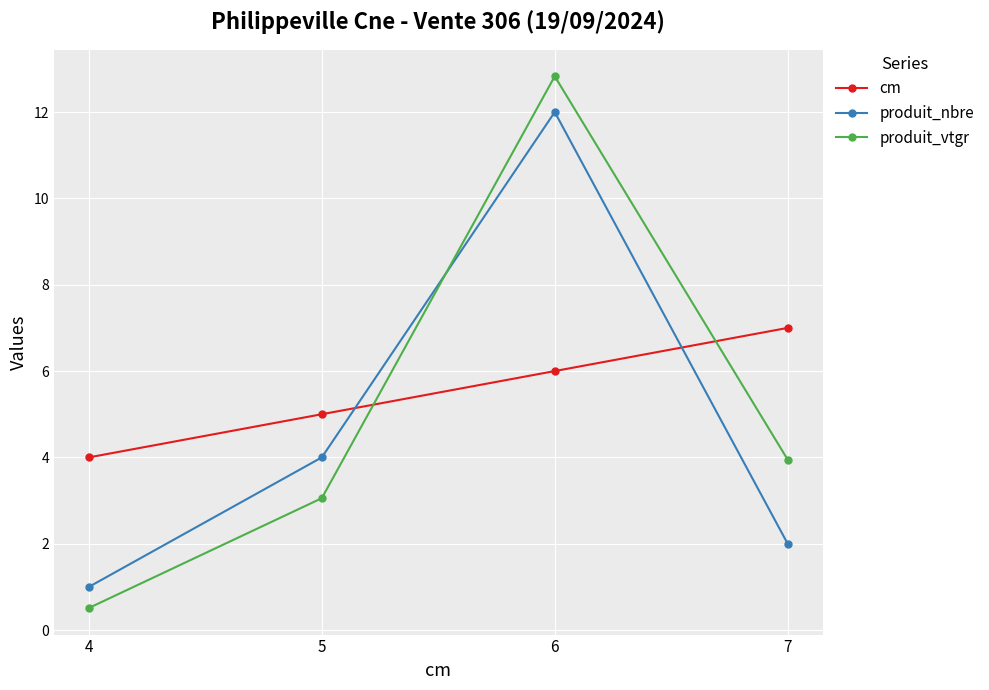

The produit_vtgr series shows 0.5 at 4. True or false?

True